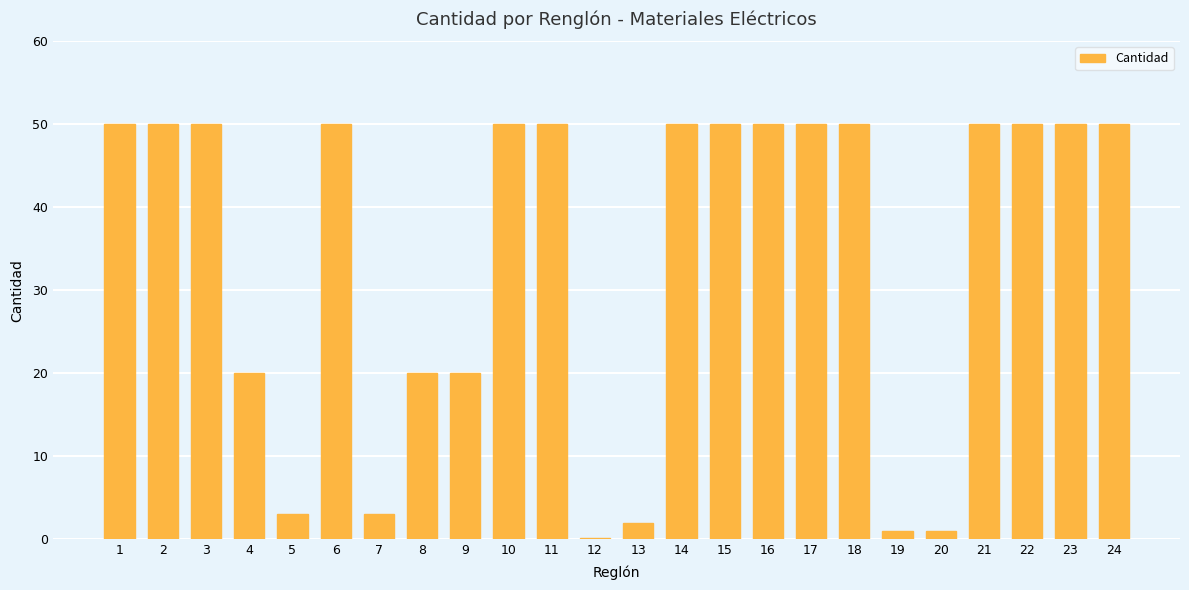

What is the greatest value displayed?

50.0